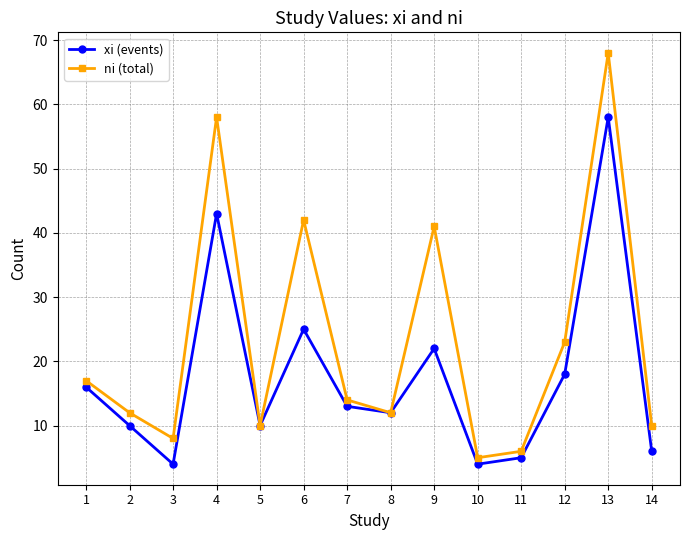

Which series has the largest range (max minus min)?

ni (total)